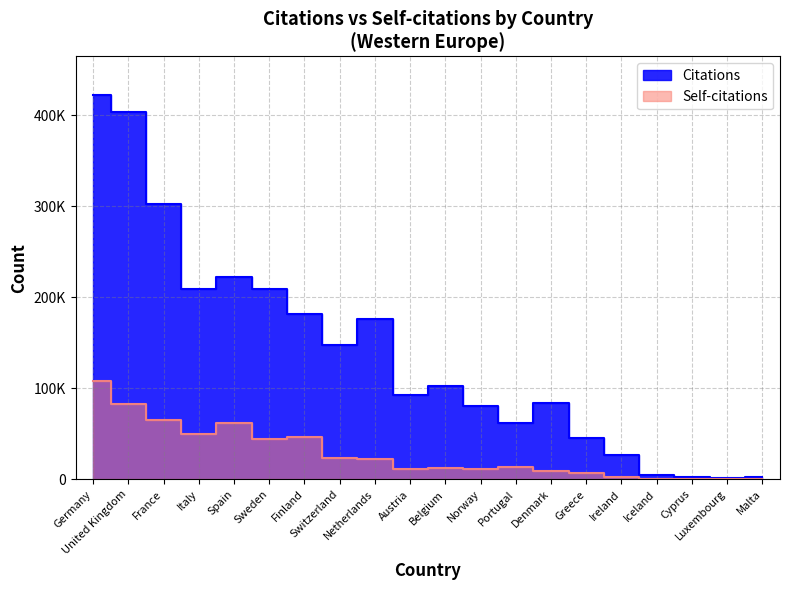

Reading left to right, list all the values displayed in this chart.

Citations: Germany=422380	United Kingdom=403920	France=302761	Italy=209014	Spain=222417	Sweden=209390	Finland=181890	Switzerland=147360	Netherlands=176317	Austria=93141	Belgium=102288	Norway=80255	Portugal=62406	Denmark=84254	Greece=45340	Ireland=27284	Iceland=5066	Cyprus=2138	Luxembourg=1944	Malta=3064
Self-citations: Germany=108490	United Kingdom=82409	France=65552	Italy=50393	Spain=61449	Sweden=44131	Finland=46509	Switzerland=23855	Netherlands=22231	Austria=11710	Belgium=12173	Norway=11005	Portugal=13621	Denmark=9454	Greece=6933	Ireland=3145	Iceland=292	Cyprus=195	Luxembourg=92	Malta=54